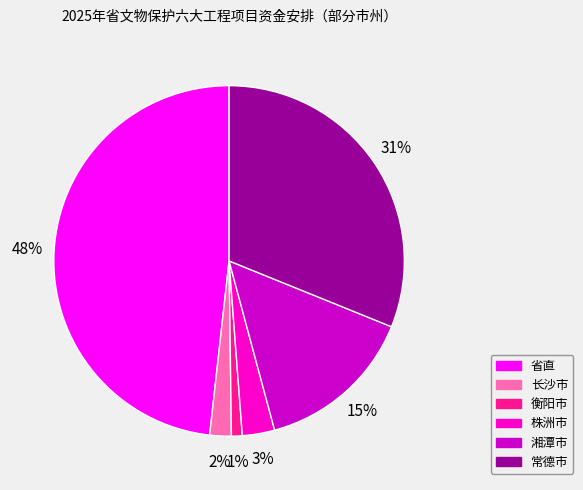

Between 省直 and 株洲市, which is larger?

省直